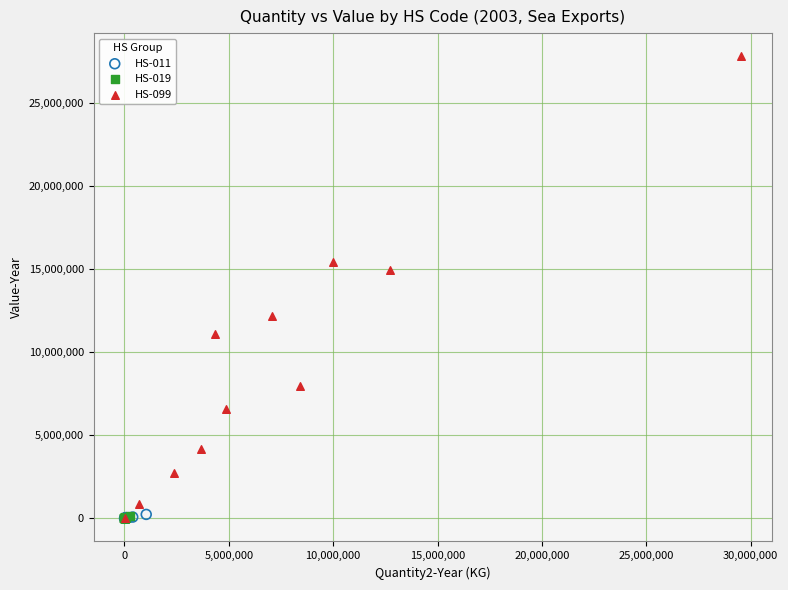

Which series has the largest Y range (max minus min)?

HS-099